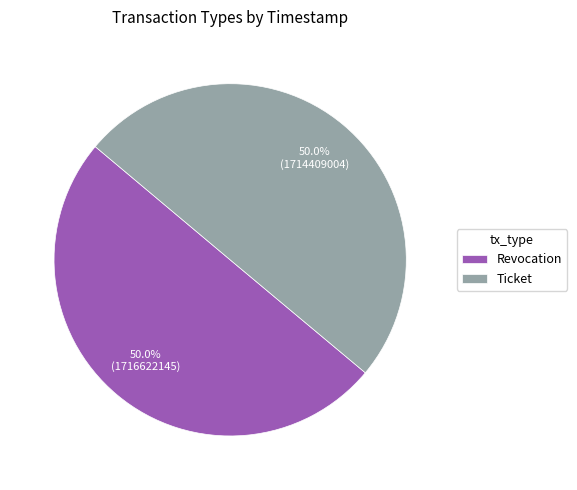

How many slices are in this pie chart?

2